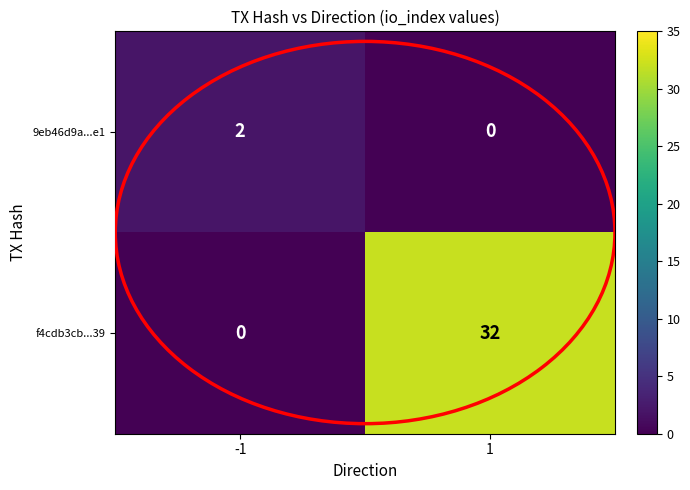

List the series in order of their overall mean, highest first.

f4cdb3cb...39, 9eb46d9a...e1